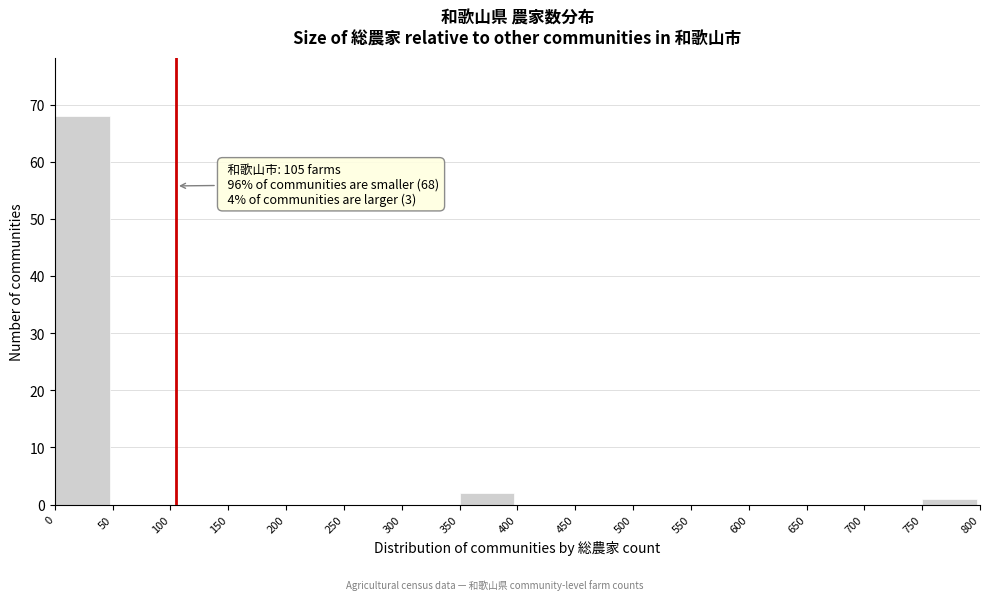

Which range on the x-axis has the tallest bar?

0 to 50